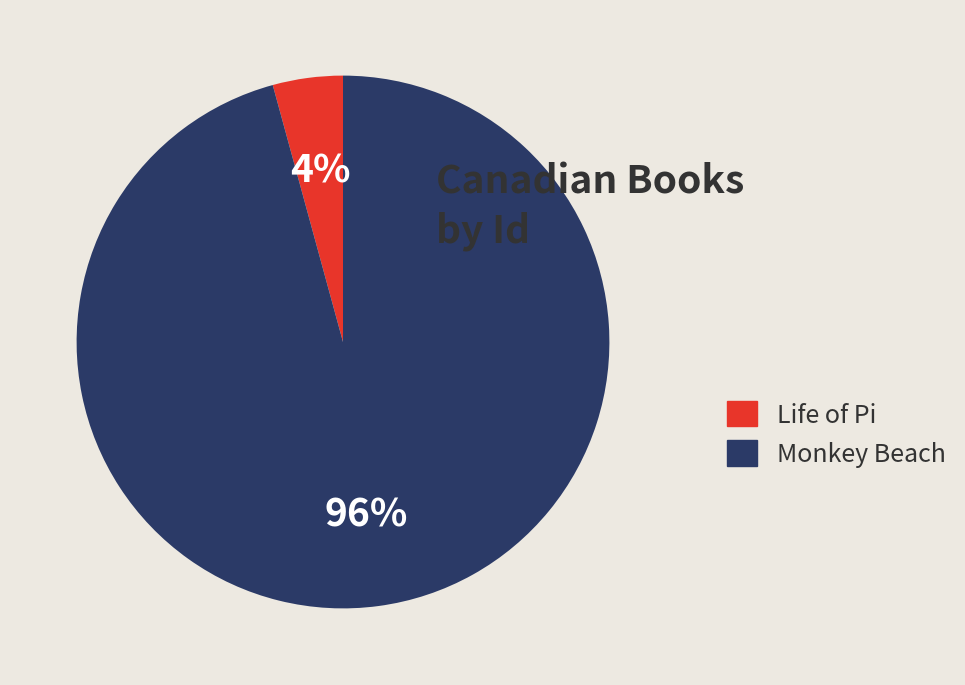

Is the sum of Life of Pi and Monkey Beach greater than half?

Yes